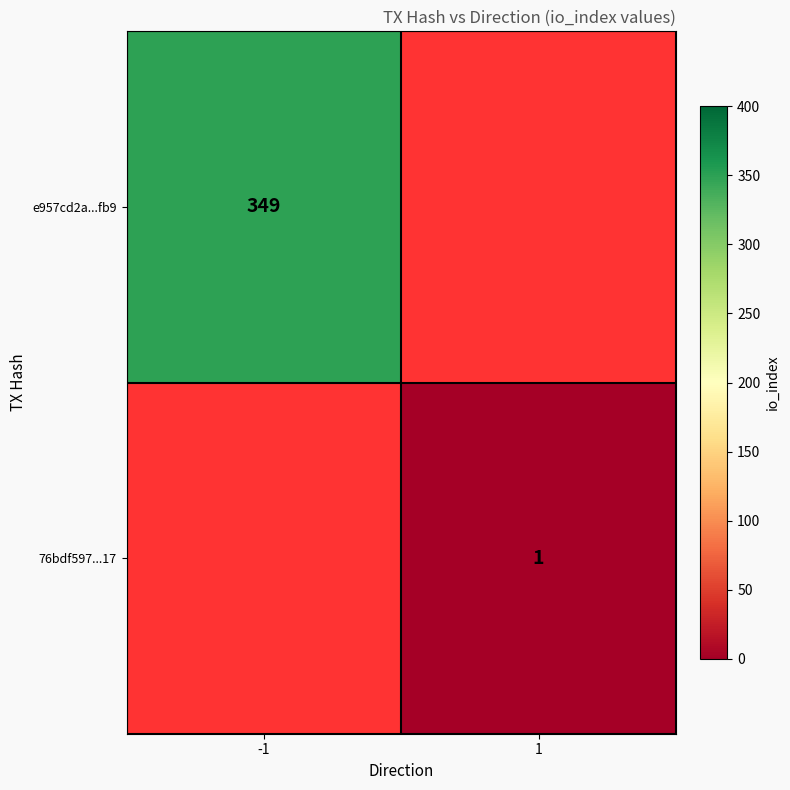

At how many categories does at least one series exceed 338?

1